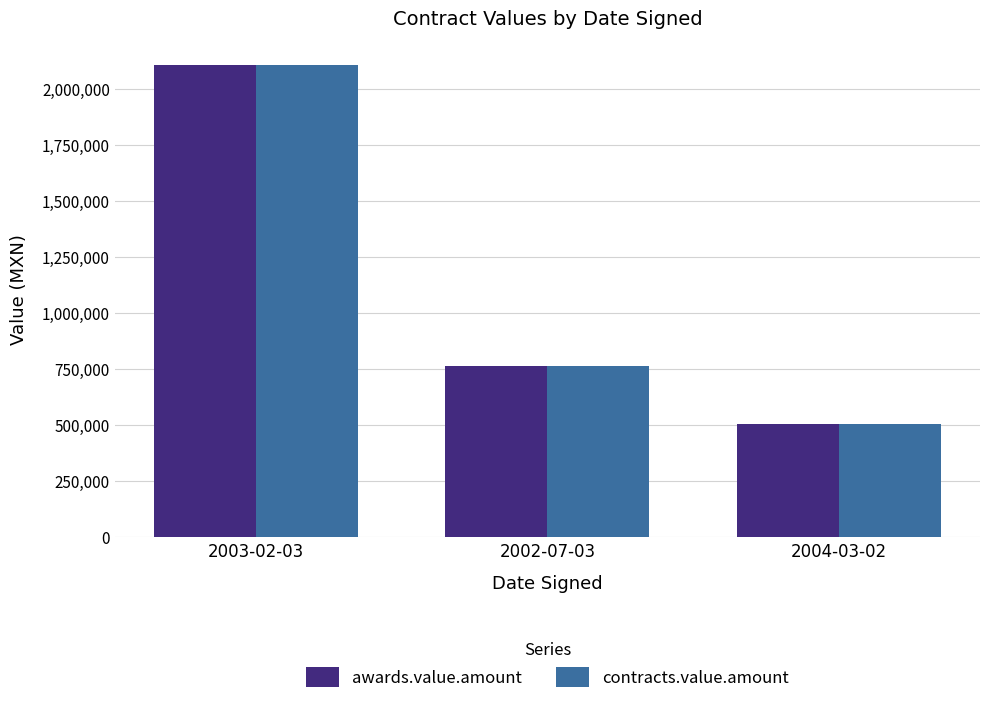

Does the chart contain stacked bars?

No